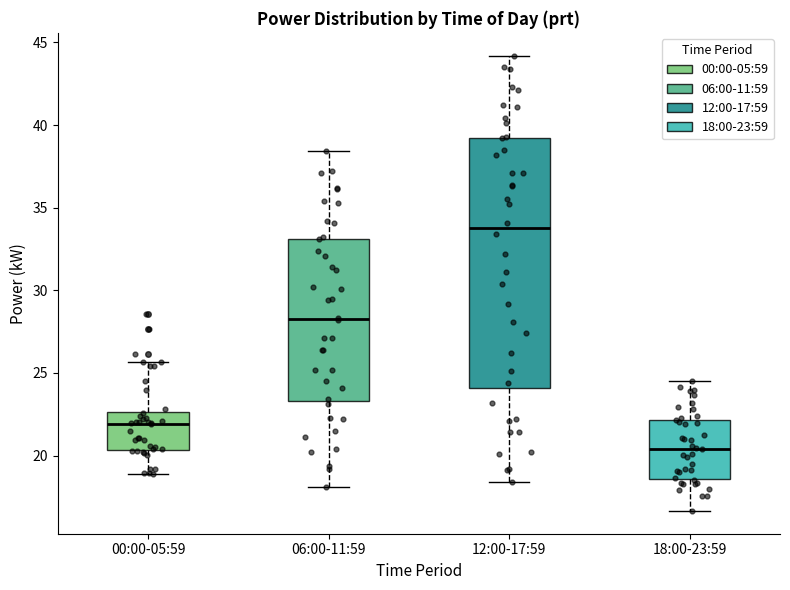

Comparing the boxes themselves (not the whiskers), which one is the tallest?

12:00-17:59